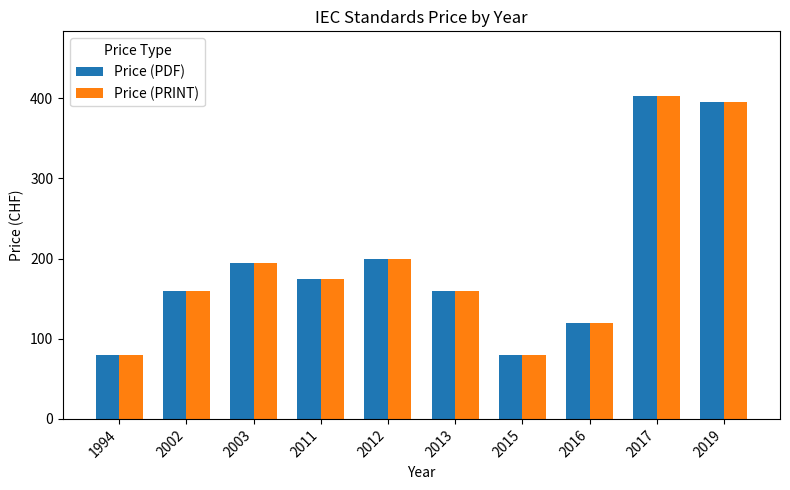

What is the maximum value for Price (PRINT)?

403